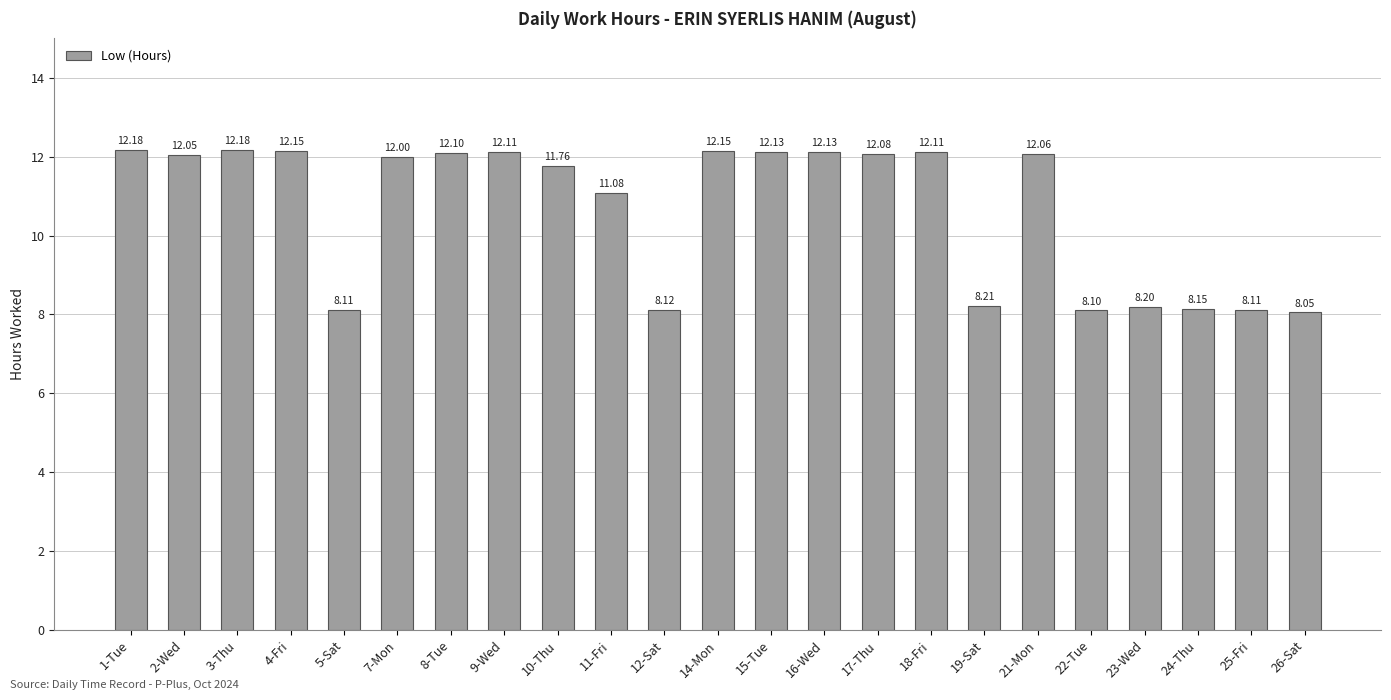

Reading right to left, list all the values displayed in this chart.

26-Sat=8.1	25-Fri=8.1	24-Thu=8.2	23-Wed=8.2	22-Tue=8.1	21-Mon=12.1	19-Sat=8.2	18-Fri=12.1	17-Thu=12.1	16-Wed=12.1	15-Tue=12.1	14-Mon=12.2	12-Sat=8.1	11-Fri=11.1	10-Thu=11.8	9-Wed=12.1	8-Tue=12.1	7-Mon=12.0	5-Sat=8.1	4-Fri=12.2	3-Thu=12.2	2-Wed=12.1	1-Tue=12.2